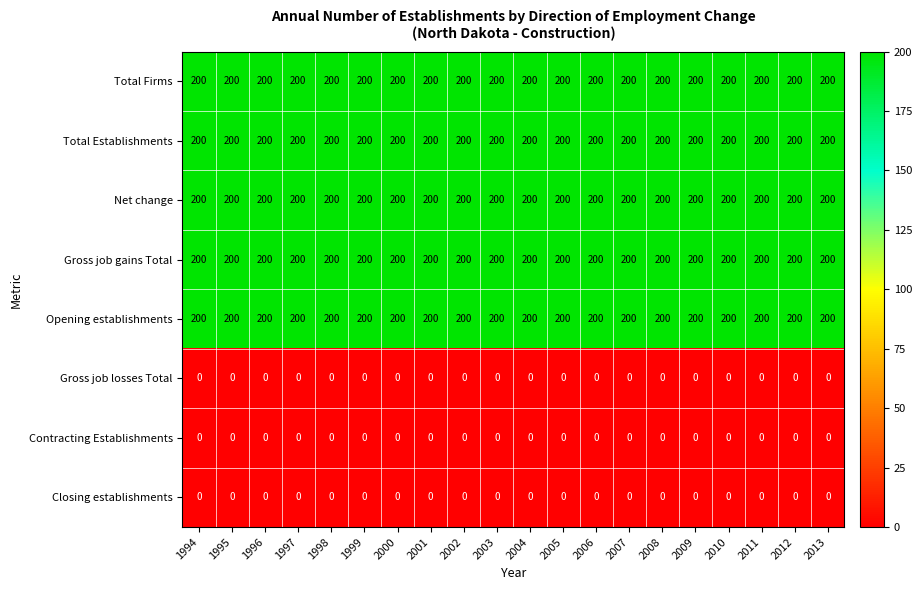

What is the spread (max minus min) of values at 2007?

200